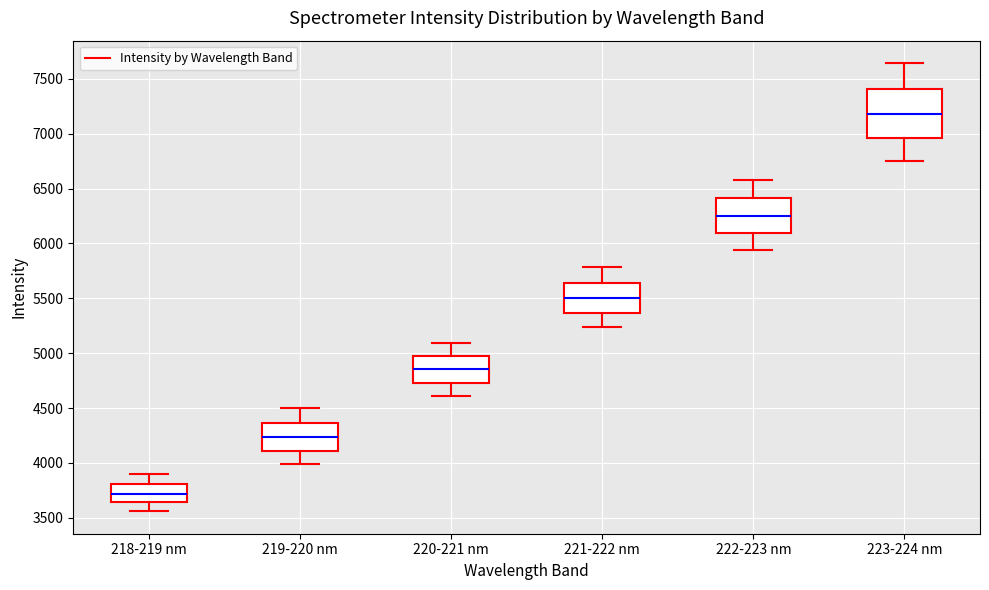

Reading left to right, transcribe this box plot: for each box, give where its median line is, the range the box spans, and where its two whiskers end, as read against the y-axis. The values are not printed on the chart, so give them approximately, as read against the axis.

218-219 nm: median 3700, box 3650 to 3800, whiskers 3550 to 3900
219-220 nm: median 4250, box 4100 to 4350, whiskers 4000 to 4500
220-221 nm: median 4850, box 4750 to 5000, whiskers 4600 to 5100
221-222 nm: median 5500, box 5350 to 5650, whiskers 5250 to 5800
222-223 nm: median 6250, box 6100 to 6400, whiskers 5950 to 6600
223-224 nm: median 7200, box 6950 to 7400, whiskers 6750 to 7650